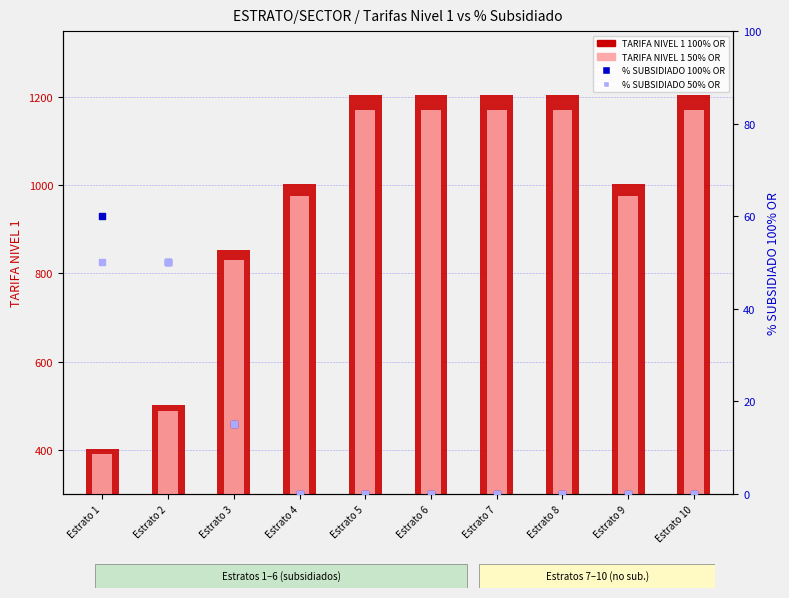

Which series has the largest Y range (max minus min)?

TARIFA NIVEL 1 100% OR